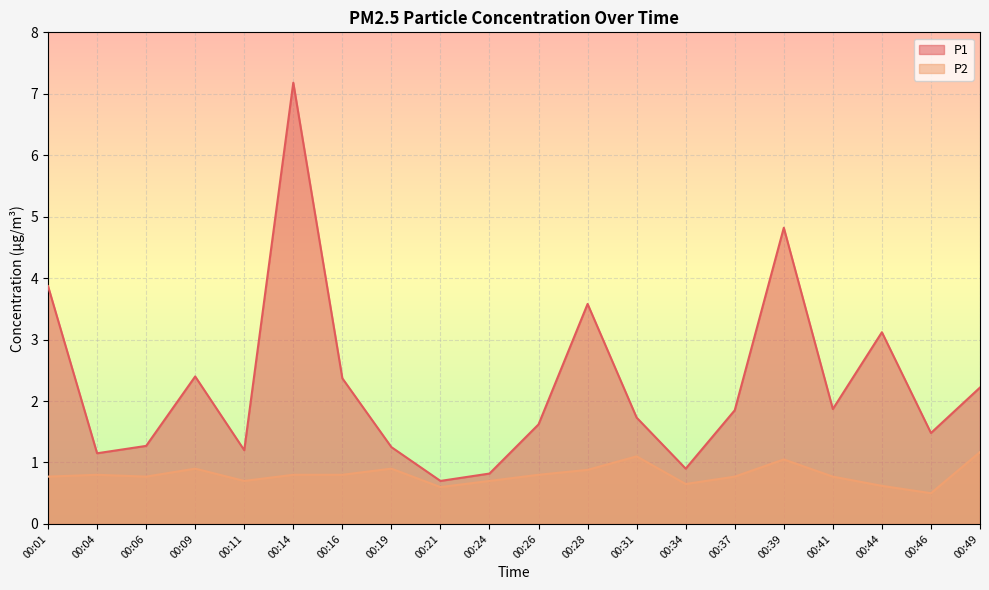

The value of P2 at 00:11 is 0.7. True or false?

True